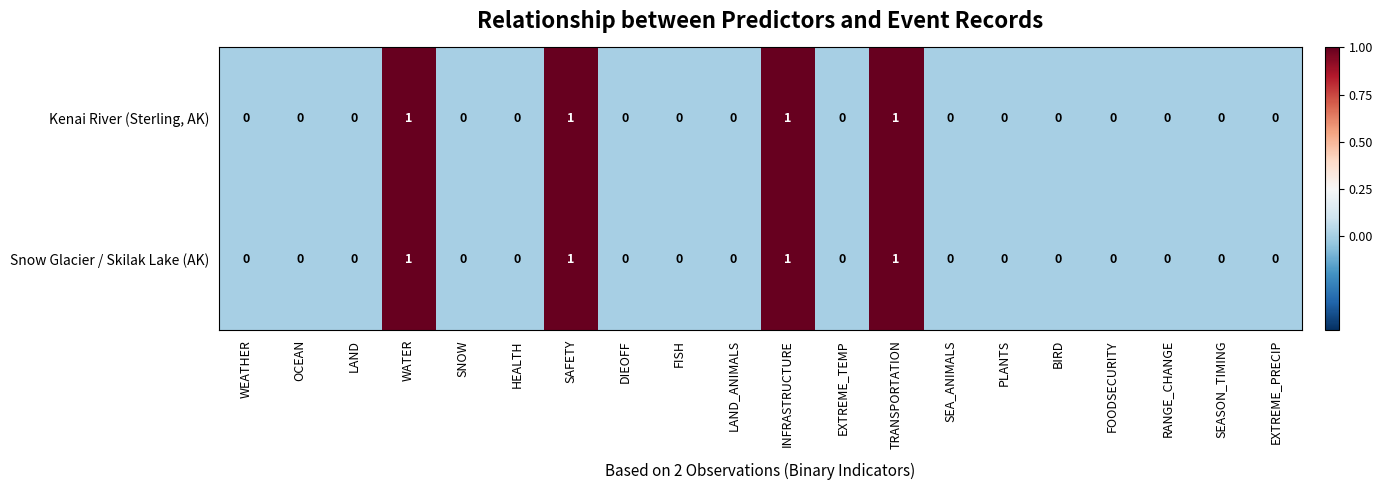

True or false: Snow Glacier / Skilak Lake (AK) has a value of -1 at PLANTS.

False